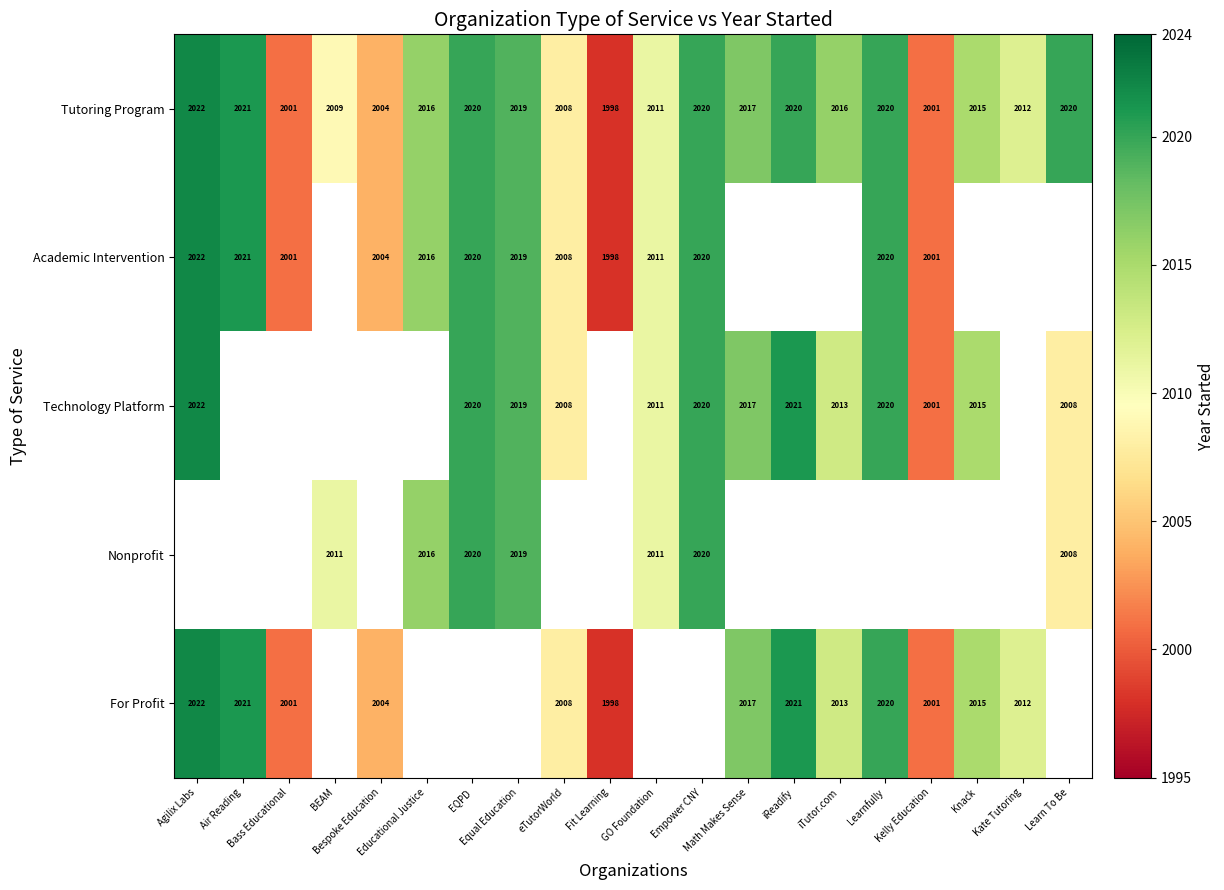

What is the greatest value displayed?

2022.0